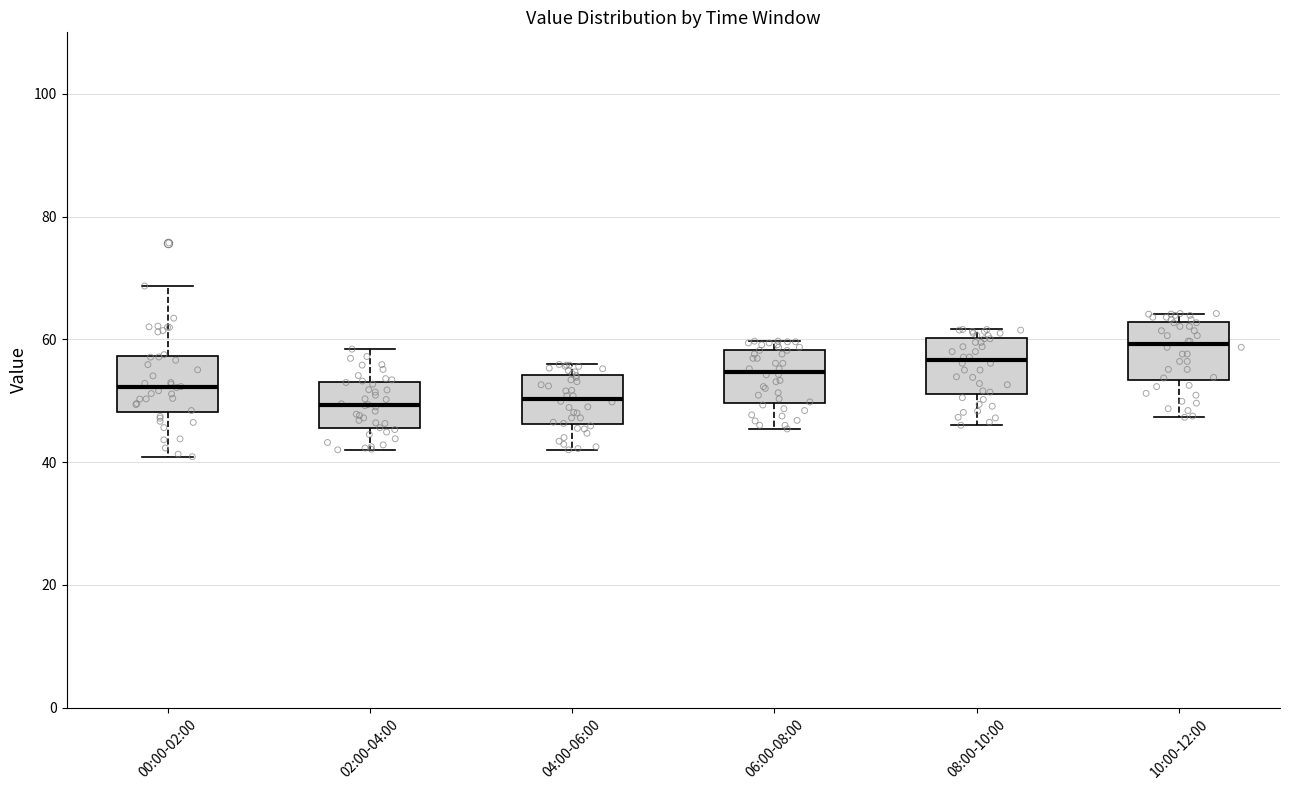

Where is the upper edge of the box for 06:00-08:00 on the y-axis? The values are not printed on the chart, so give them approximately, as read against the axis.

58